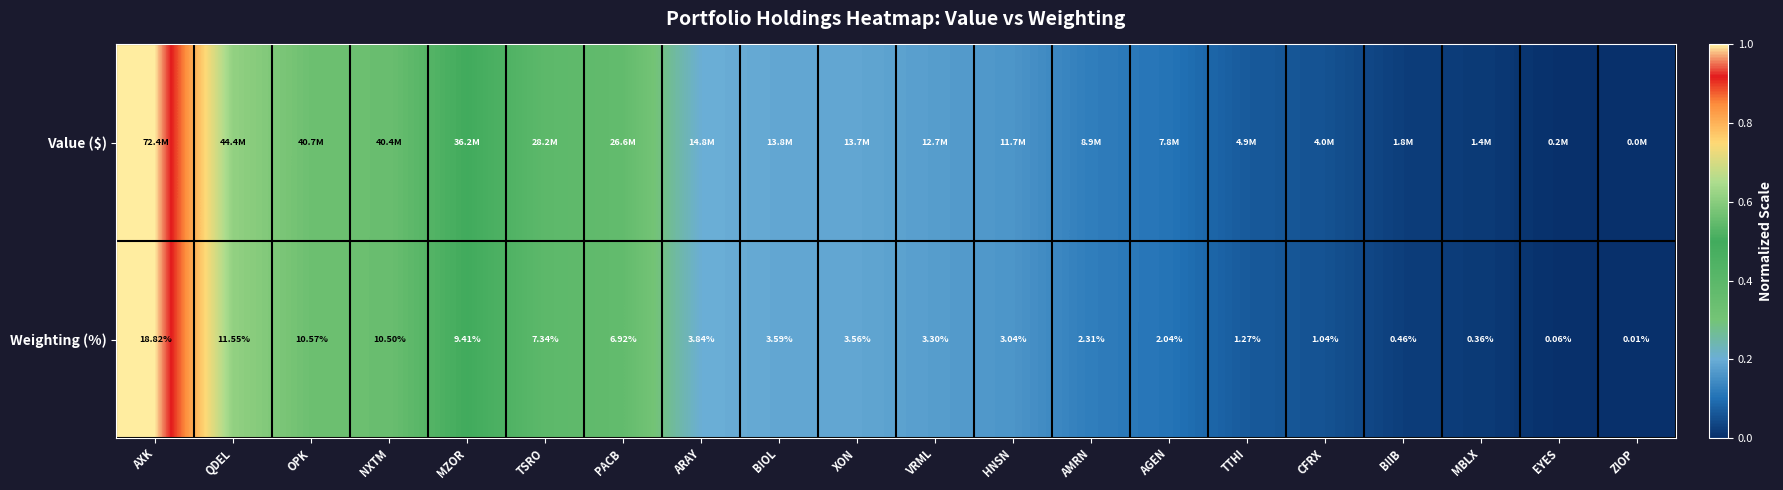

At which label does Weighting (%) reach its minimum?

ZIOP